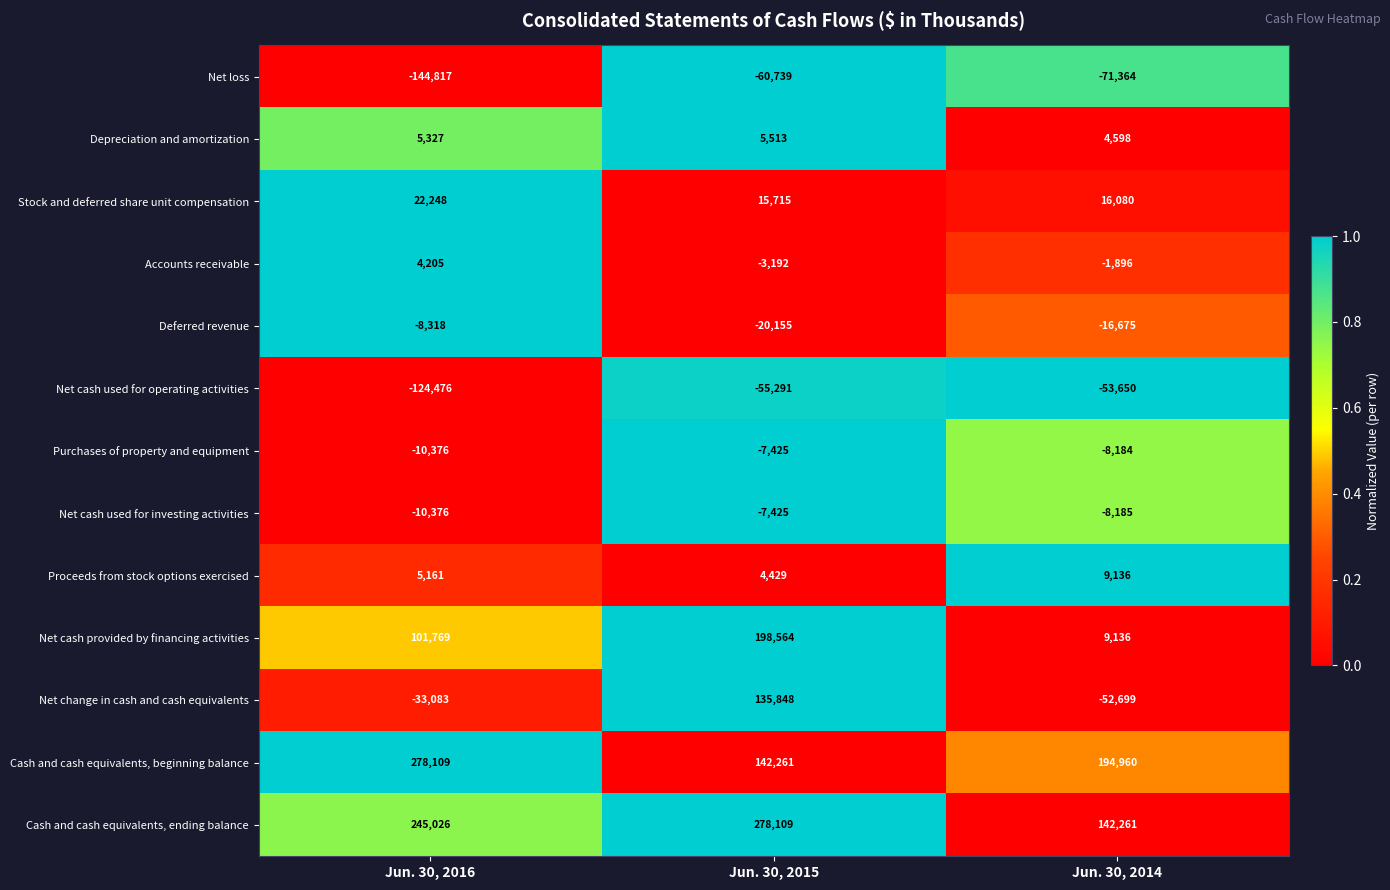

Rank the categories by Net cash used for investing activities value from highest to lowest.

Jun. 30, 2015, Jun. 30, 2014, Jun. 30, 2016